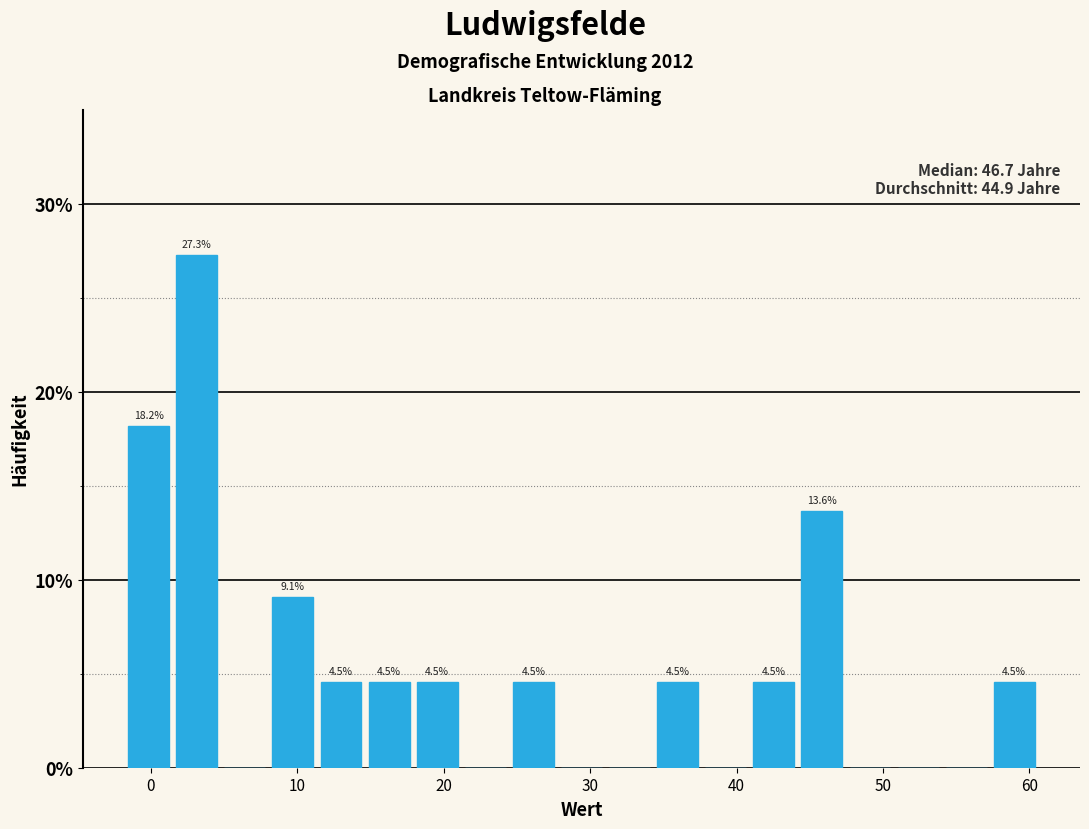

Read against the x-axis, roughly where is the centre of the tallest bar?

3